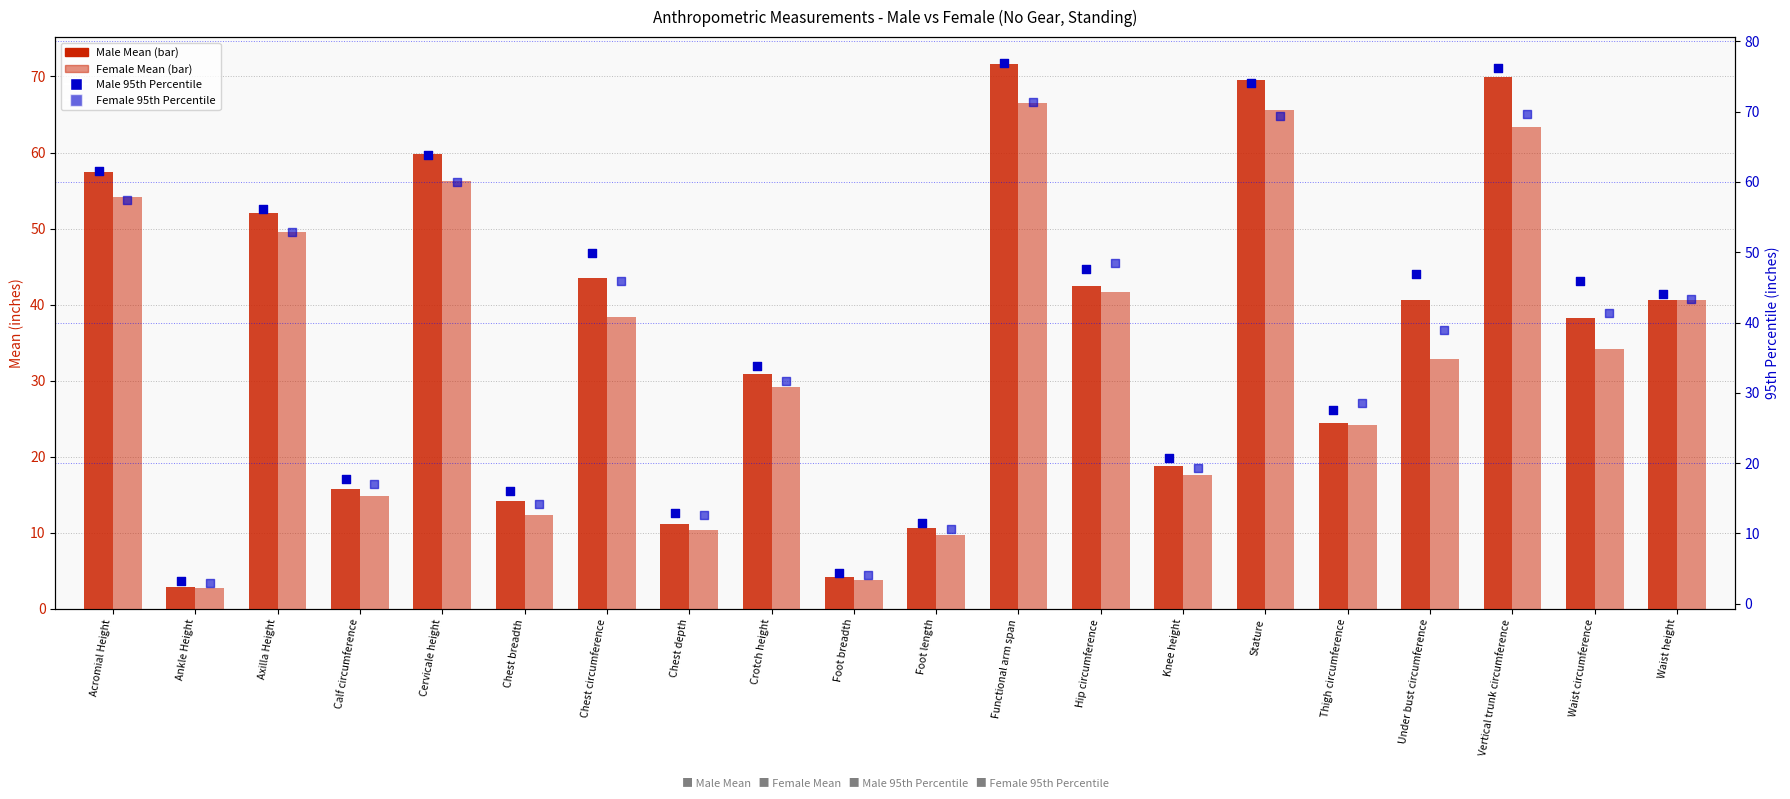

Which series contains the highest Y value?

Male 95th Percentile